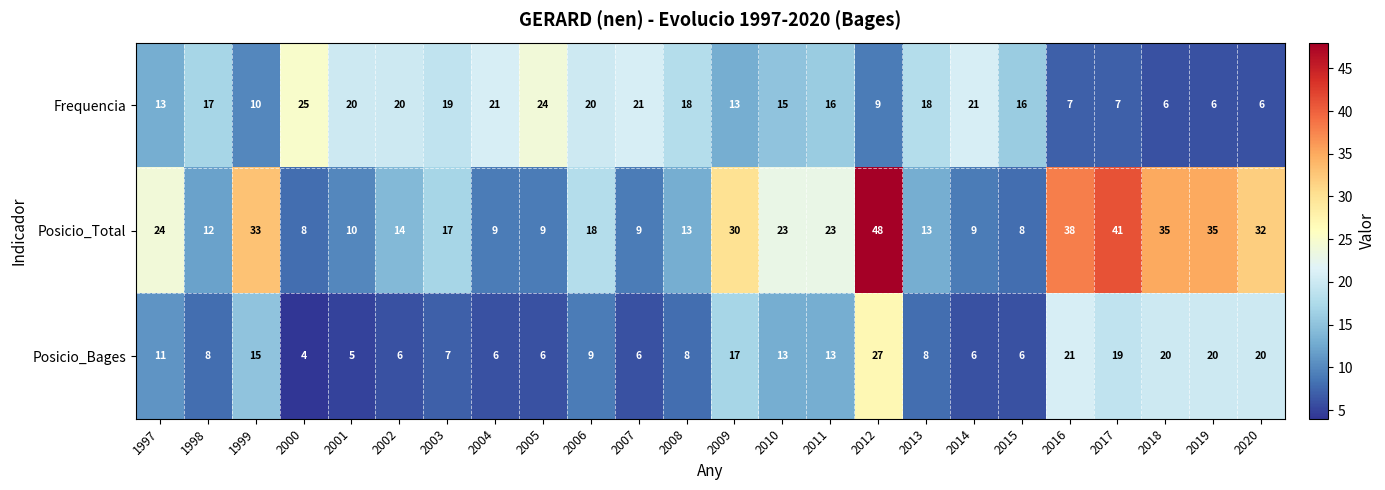

What is the greatest value displayed?

48